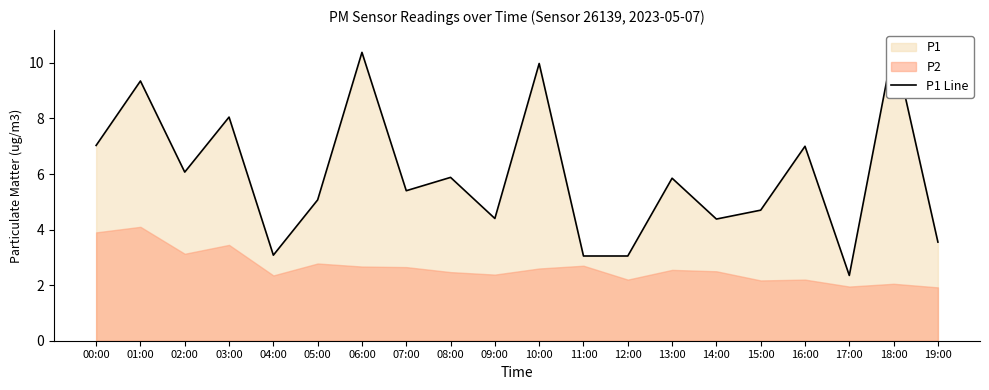

At which category does the chart reach its minimum across all series?

17:00